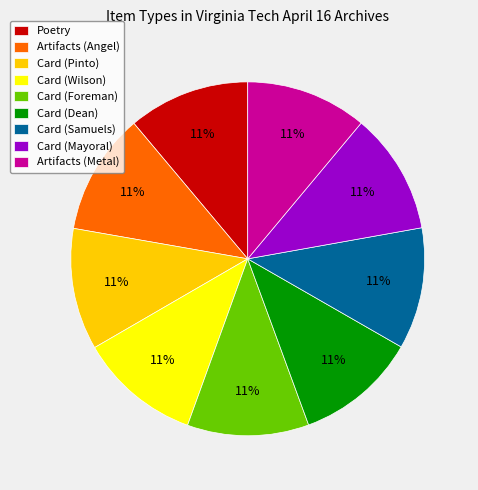

The Artifacts (Angel) slice represents 4% of the pie. True or false?

False